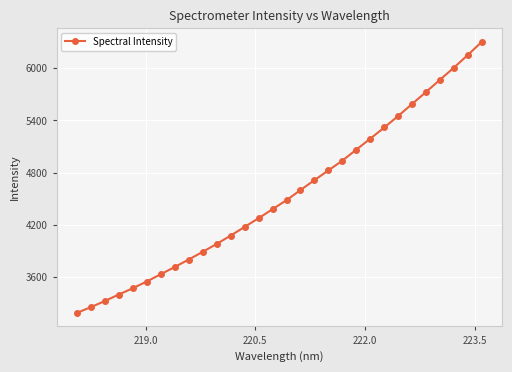

What is the value of the 20th point from the left?

4938.2